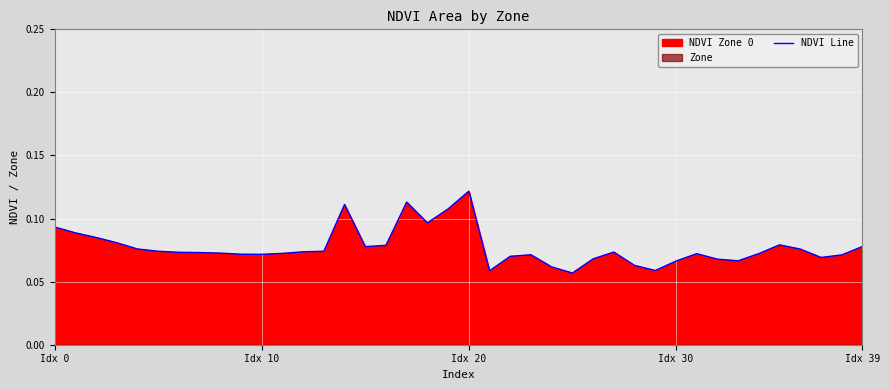

True or false: the data shows 0.0 at 7.

False